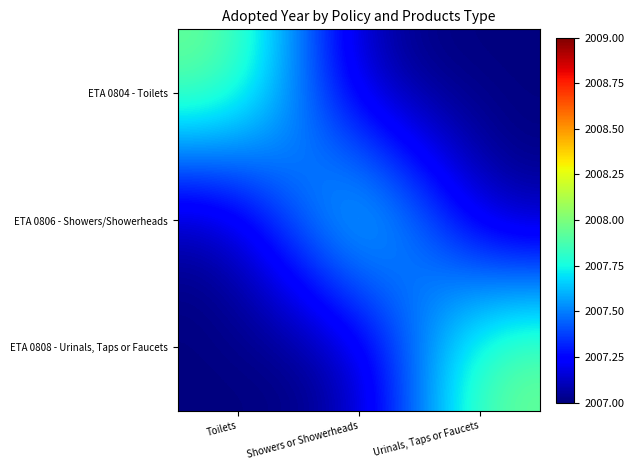

At which category is the sum across all series the highest?

Toilets